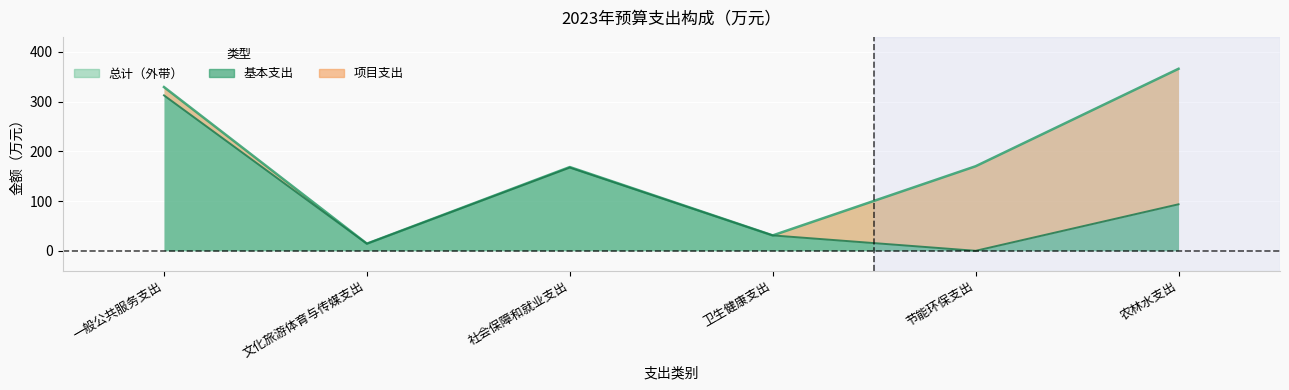

Is it true that the value at 一般公共服务支出 is 329.2?

True